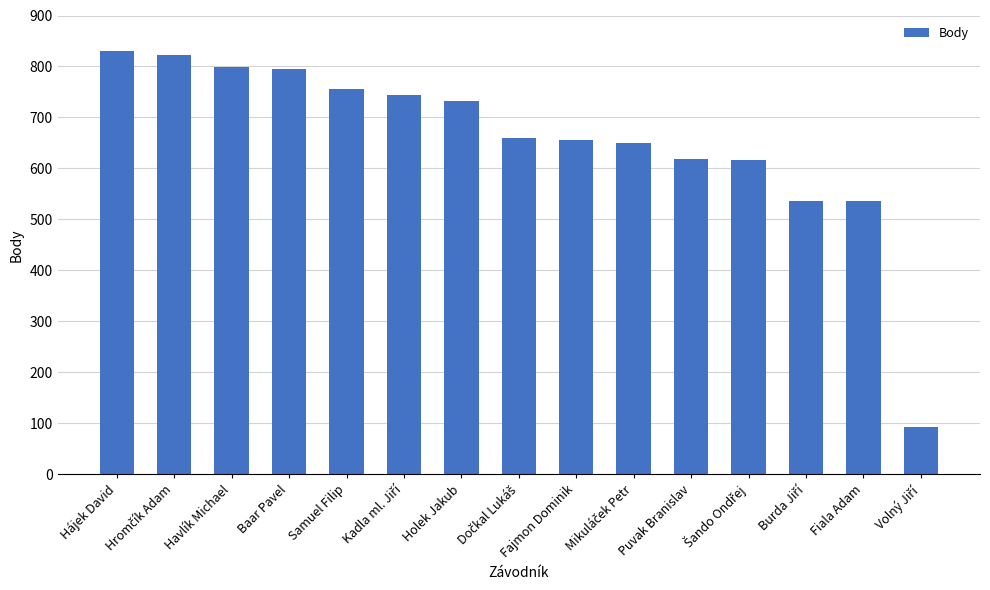

What is the value of the 13th bar from the left?

537